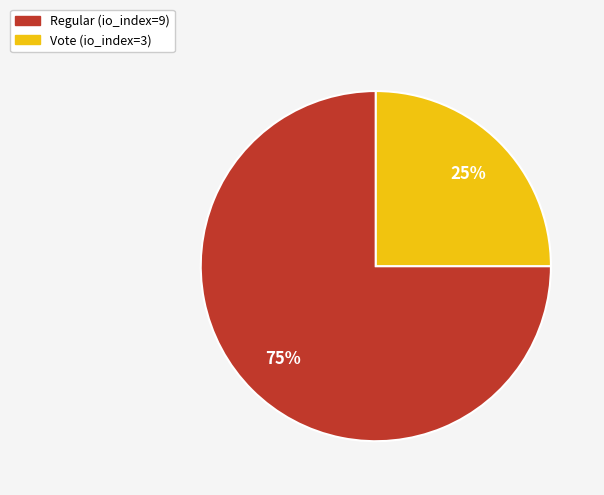

To the nearest percent, what is the combined percentage of Vote (io_index=3) and Regular (io_index=9)?

100%